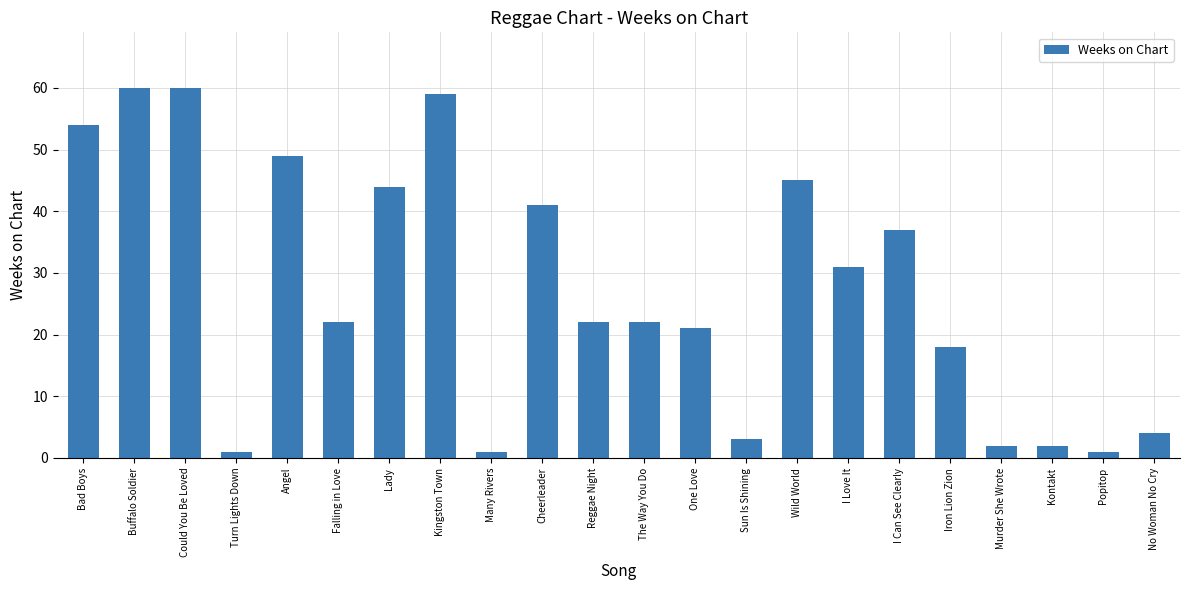

What is the average value?

27